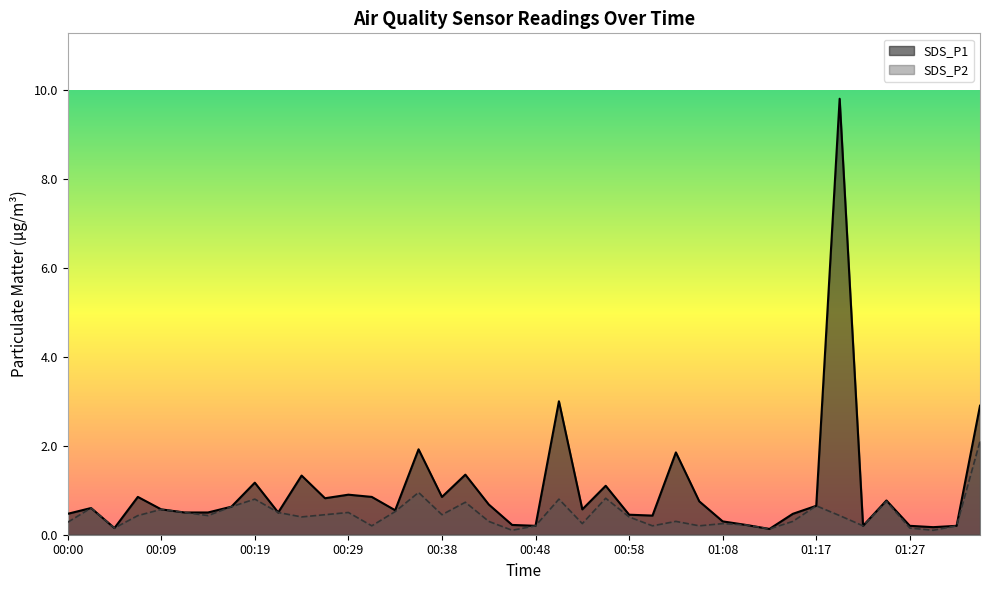

List the series in order of their peak value, lowest first.

SDS_P2, SDS_P1